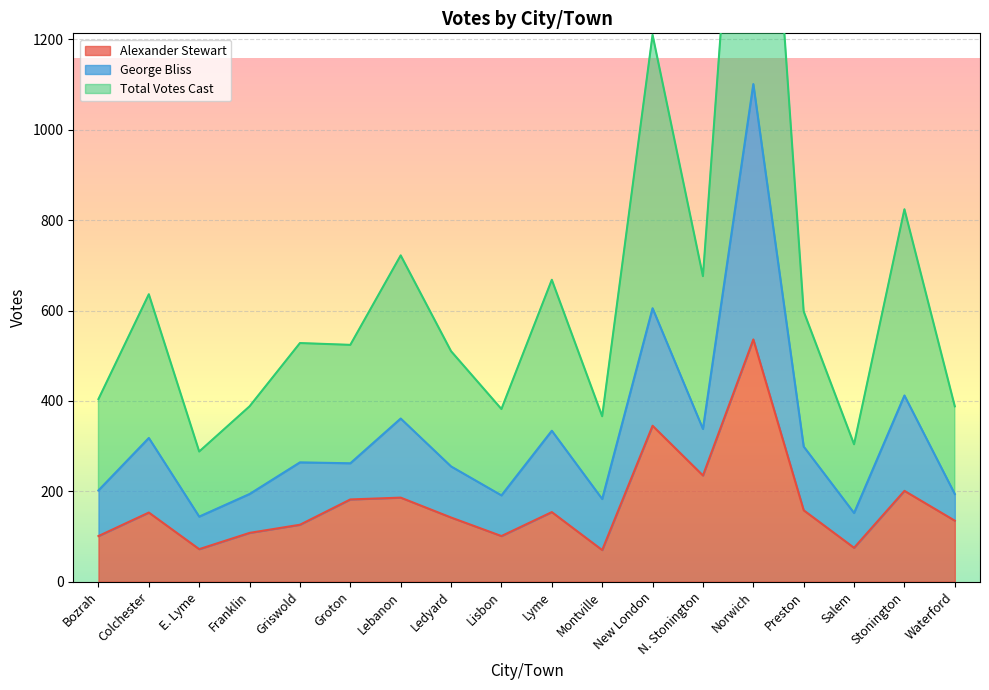

Which category has the lowest value in the Total Votes Cast series?

E. Lyme